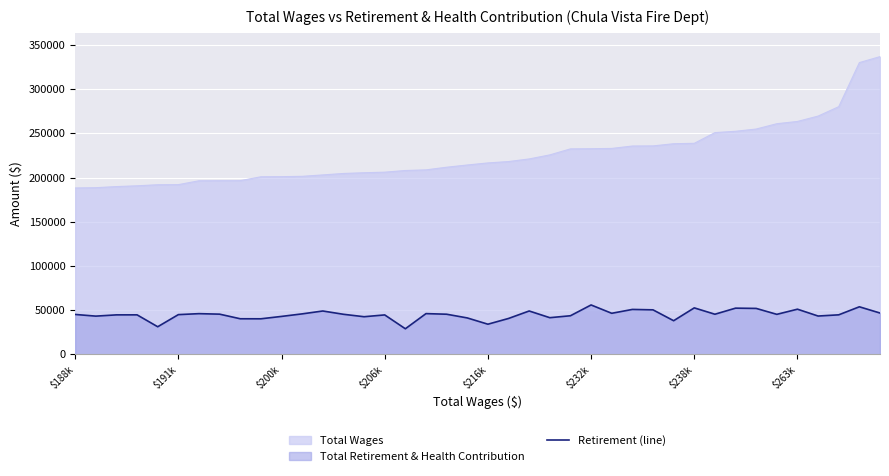

Which series has the widest spread of values?

Total Wages